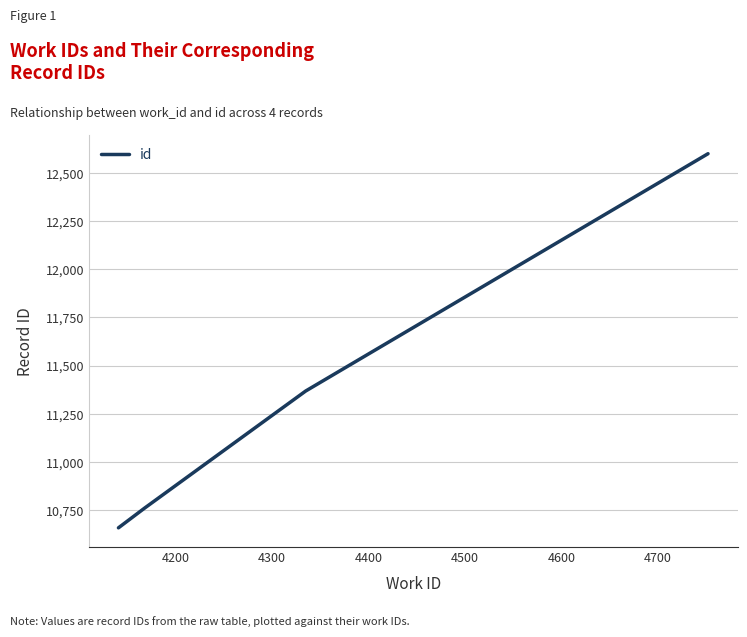

What is the sum of all values?

45386